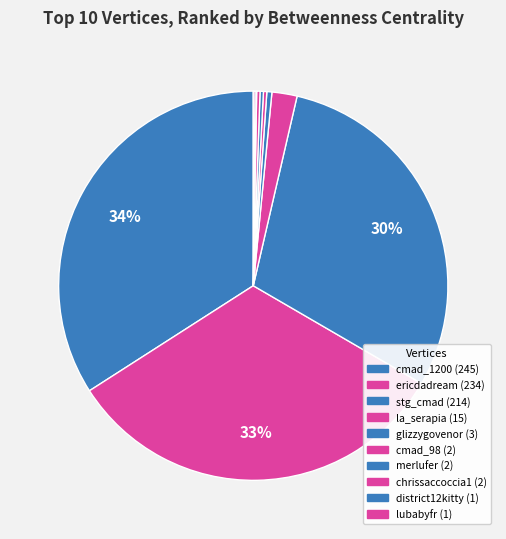

To the nearest percent, what is the combined percentage of chrissaccoccia1 and merlufer?

1%